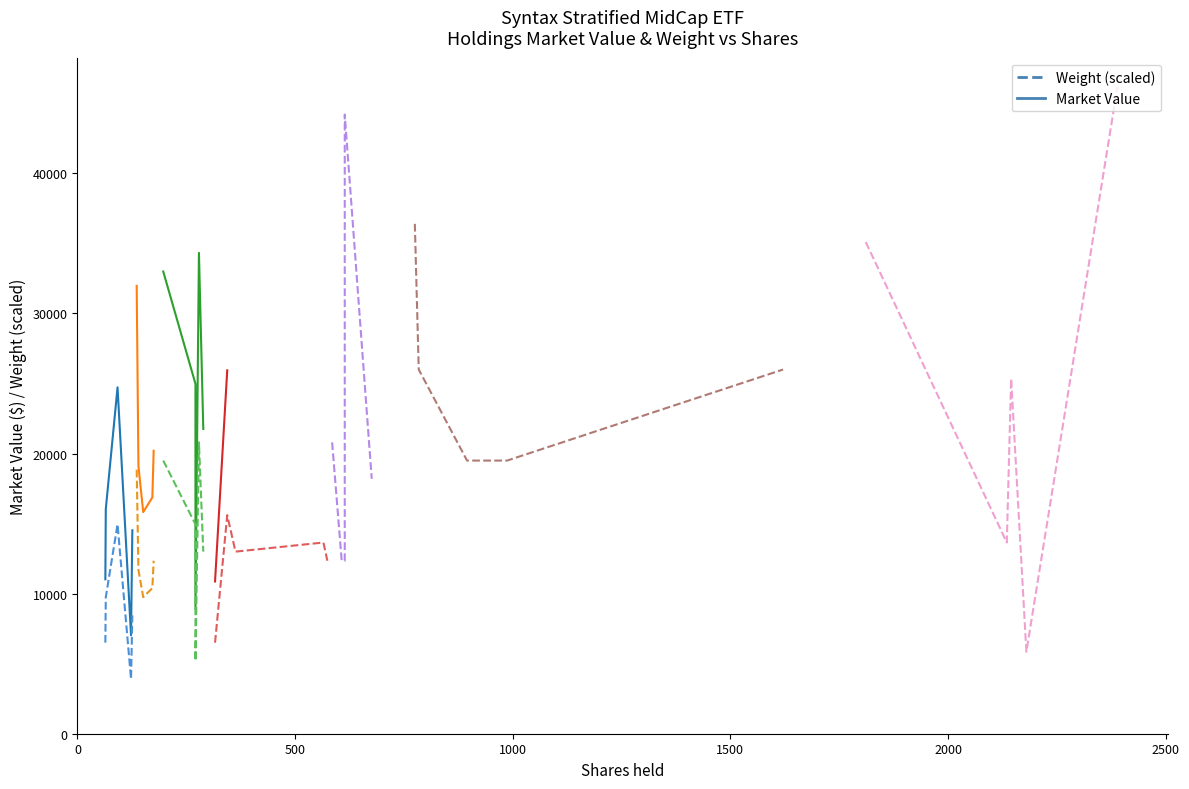

Count the number of data series in this chart.

2